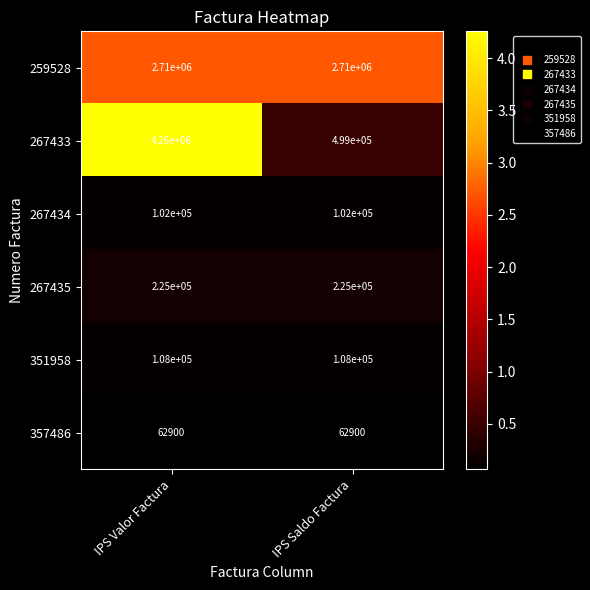

Reading left to right, extract all data points from this chart.

259528: IPS Valor Factura=2710000	IPS Saldo Factura=2710000
267433: IPS Valor Factura=4260000	IPS Saldo Factura=499000
267434: IPS Valor Factura=102000	IPS Saldo Factura=102000
267435: IPS Valor Factura=225000	IPS Saldo Factura=225000
351958: IPS Valor Factura=108000	IPS Saldo Factura=108000
357486: IPS Valor Factura=62900	IPS Saldo Factura=62900